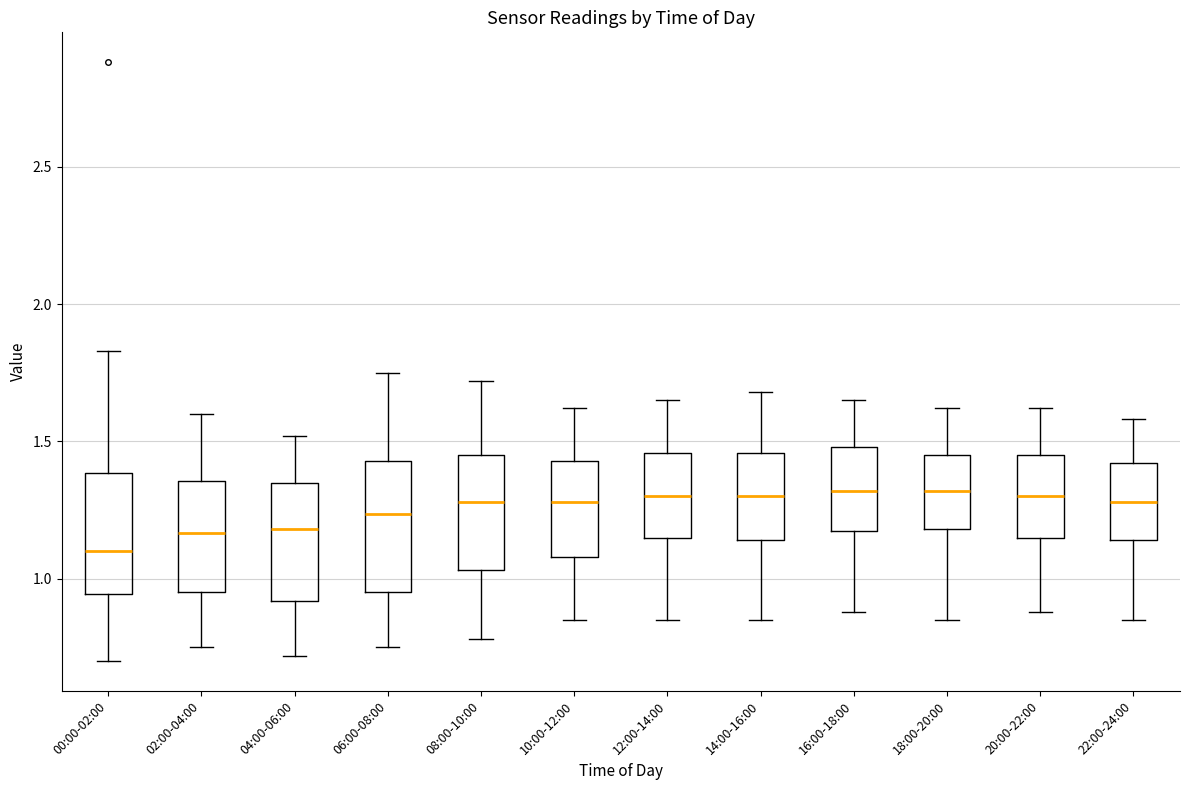

Reading left to right, read every box against the y-axis: the position of its median line, the range the box covers, and the ends of its whiskers. The values are not printed on the chart, so give them approximately, as read against the axis.

00:00-02:00: median 1.10, box 0.95 to 1.40, whiskers 0.70 to 1.85
02:00-04:00: median 1.15, box 0.95 to 1.35, whiskers 0.75 to 1.60
04:00-06:00: median 1.20, box 0.90 to 1.35, whiskers 0.70 to 1.50
06:00-08:00: median 1.25, box 0.95 to 1.45, whiskers 0.75 to 1.75
08:00-10:00: median 1.30, box 1.05 to 1.45, whiskers 0.80 to 1.70
10:00-12:00: median 1.30, box 1.10 to 1.45, whiskers 0.85 to 1.60
12:00-14:00: median 1.30, box 1.15 to 1.45, whiskers 0.85 to 1.65
14:00-16:00: median 1.30, box 1.15 to 1.45, whiskers 0.85 to 1.70
16:00-18:00: median 1.30, box 1.15 to 1.50, whiskers 0.90 to 1.65
18:00-20:00: median 1.30, box 1.20 to 1.45, whiskers 0.85 to 1.60
20:00-22:00: median 1.30, box 1.15 to 1.45, whiskers 0.90 to 1.60
22:00-24:00: median 1.30, box 1.15 to 1.40, whiskers 0.85 to 1.60